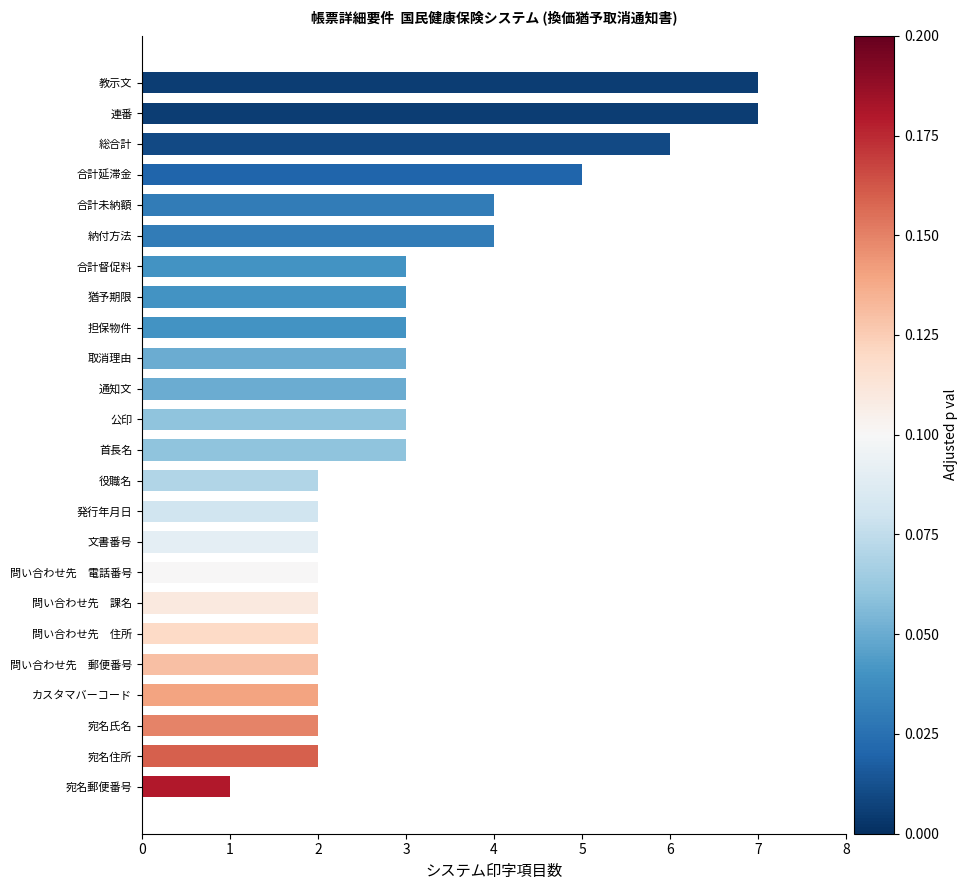

Between 合計未納額 and 文書番号, which is larger?

合計未納額